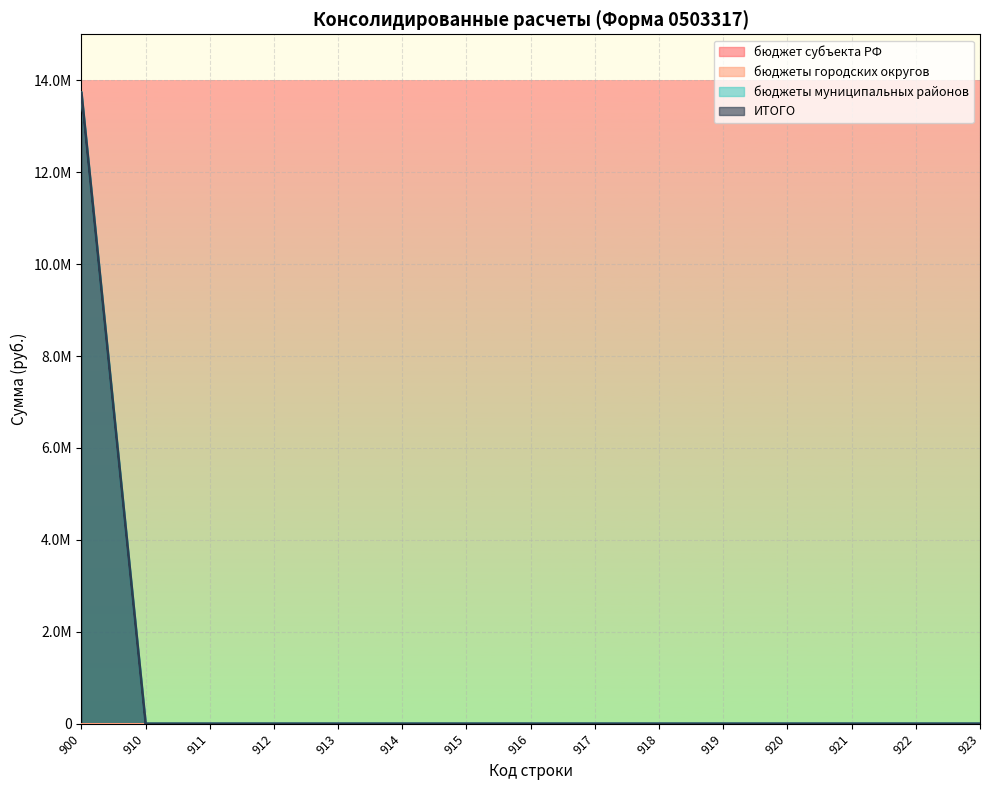

Is the value of ИТОГО at 912 greater than the value of бюджеты муниципальных районов at 917?

No